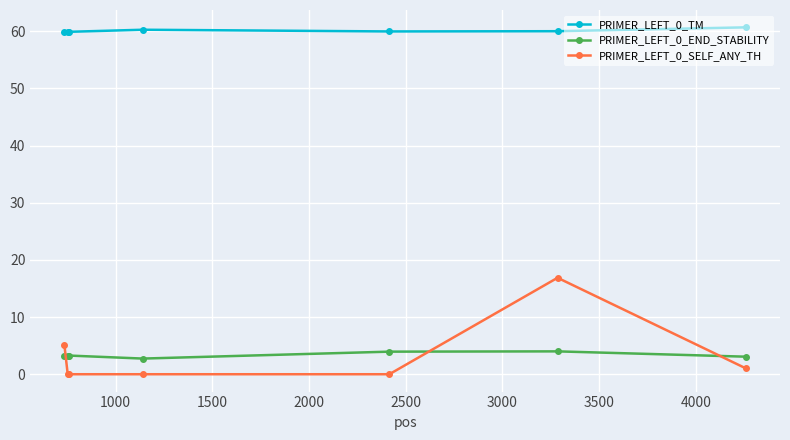

Which series has the largest total across all categories?

PRIMER_LEFT_0_TM